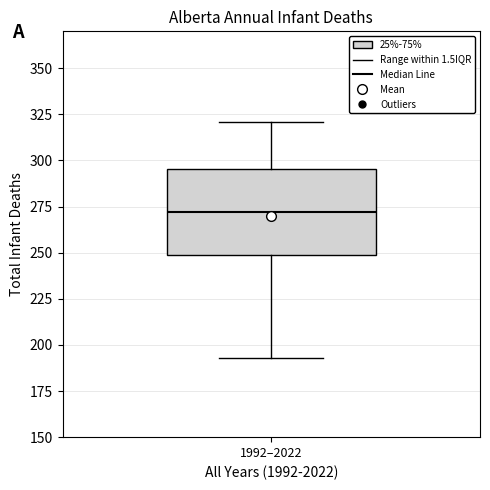

Read this box plot against the y-axis: the position of the median line, the range covered by the box, and the ends of both whiskers. The values are not printed on the chart, so give them approximately, as read against the axis.

median 270, box 250 to 295, whiskers 195 to 320